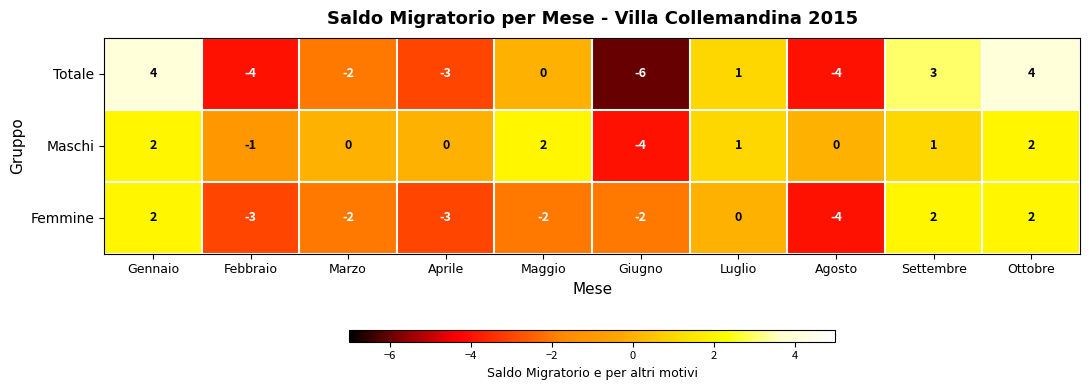

Where is Totale nearest to the value -1?

Marzo